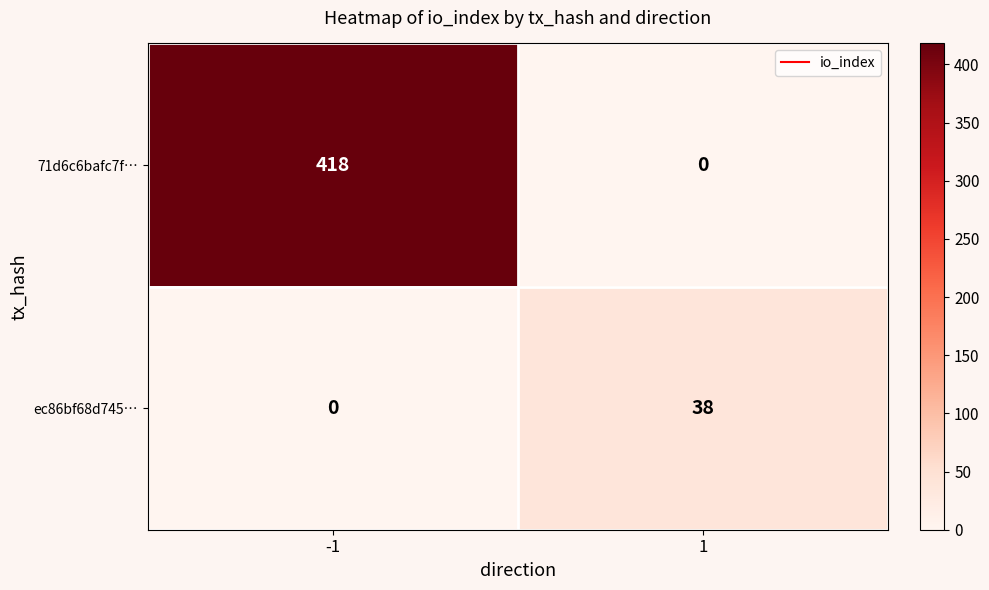

List the series in order of their overall mean, highest first.

71d6c6bafc7f…, ec86bf68d745…